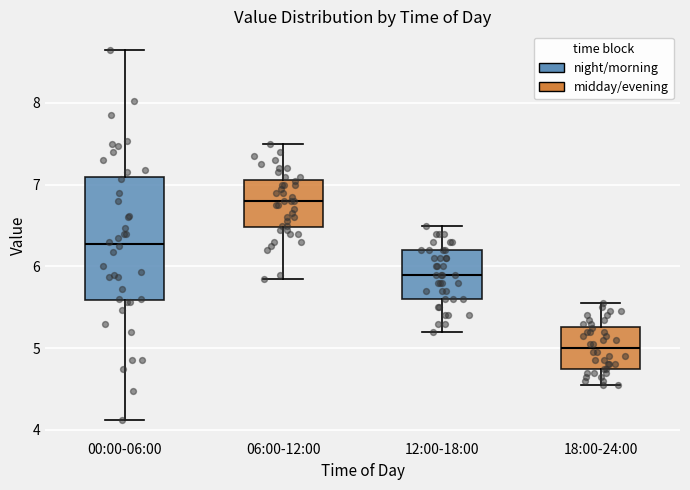

Which box's median line is the highest?

06:00-12:00